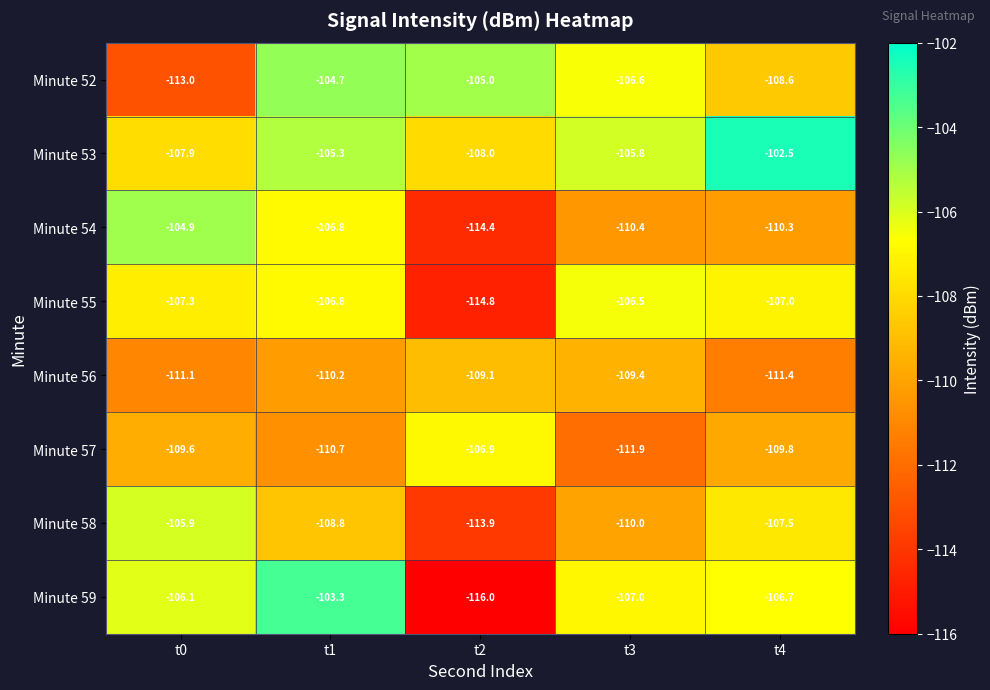

Between t1 and t3, which series saw the biggest shift?

Minute 59